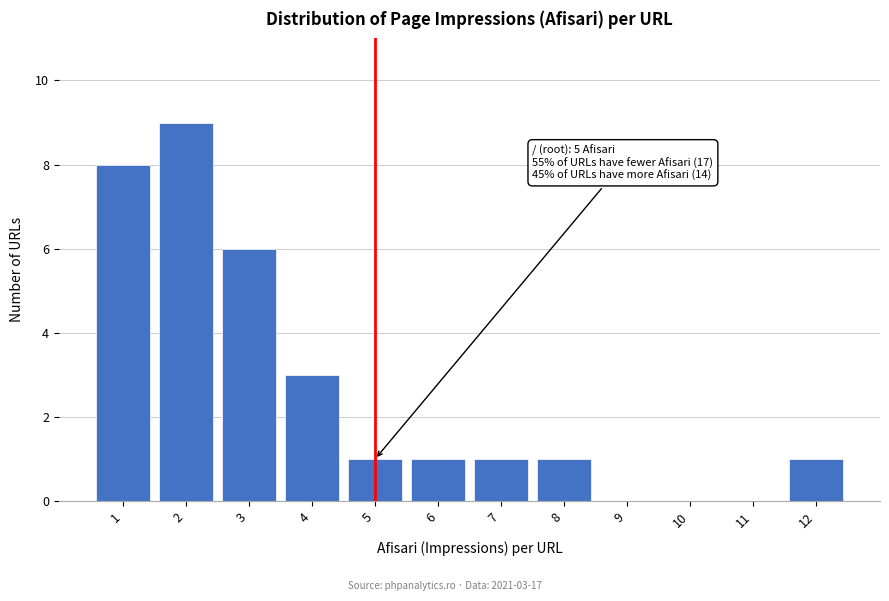

Reading left to right, extract all data points from this chart.

1=8	2=9	3=6	4=3	5=1	6=1	7=1	8=1	9=0	10=0	11=0	12=1